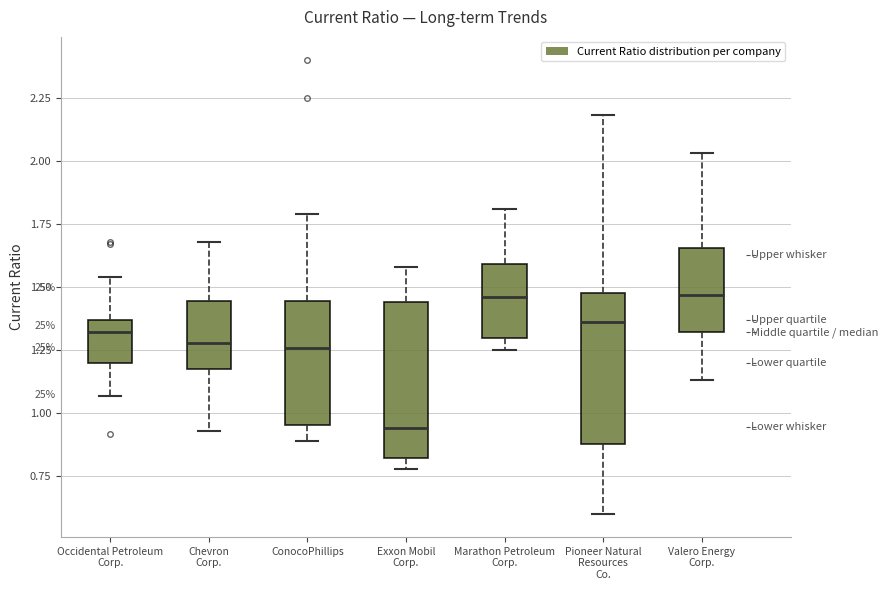

Reading left to right, transcribe this box plot: for each box, give where its median line is, the range the box spans, and where its two whiskers end, as read against the y-axis. The values are not printed on the chart, so give them approximately, as read against the axis.

Occidental Petroleum Corp.: median 1.30, box 1.20 to 1.35, whiskers 1.05 to 1.55
Chevron Corp.: median 1.30, box 1.20 to 1.45, whiskers 0.95 to 1.70
ConocoPhillips: median 1.25, box 0.95 to 1.45, whiskers 0.90 to 1.80
Exxon Mobil Corp.: median 0.95, box 0.85 to 1.45, whiskers 0.80 to 1.60
Marathon Petroleum Corp.: median 1.45, box 1.30 to 1.60, whiskers 1.25 to 1.80
Pioneer Natural Resources Co.: median 1.35, box 0.90 to 1.50, whiskers 0.60 to 2.20
Valero Energy Corp.: median 1.45, box 1.30 to 1.65, whiskers 1.15 to 2.05